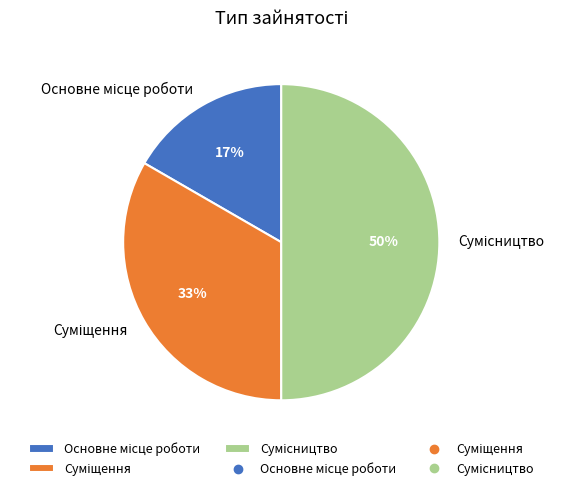

To the nearest percent, what is the average slice percentage?

33%